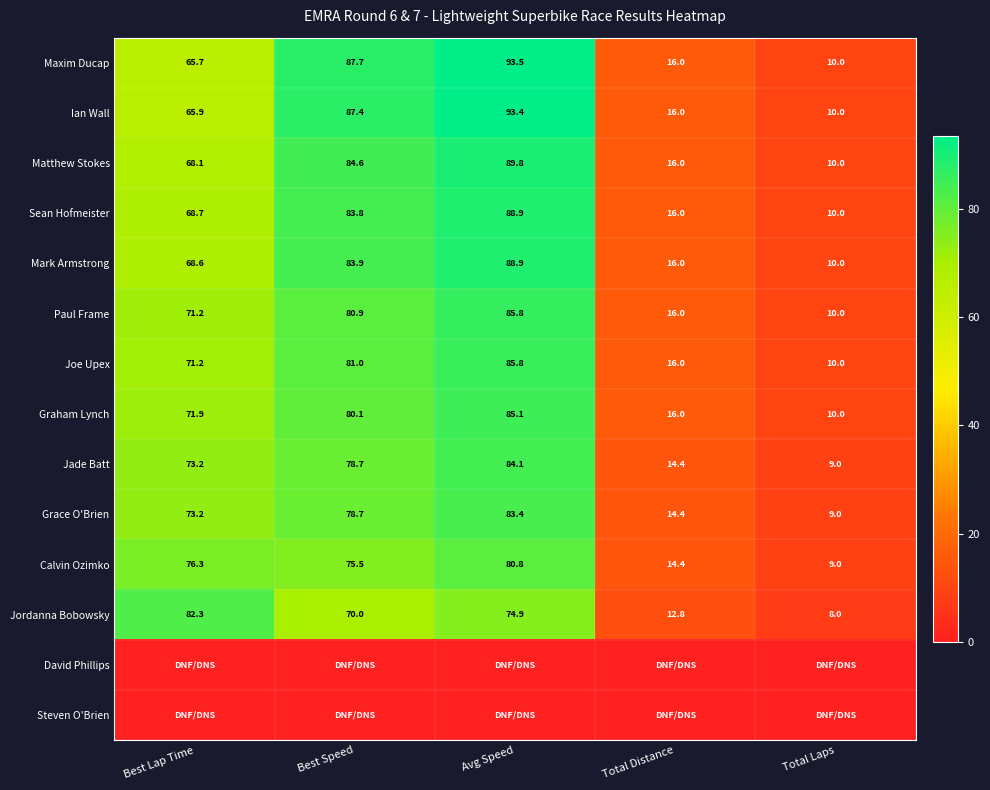

What is the lowest value of the Calvin Ozimko series?

9.0